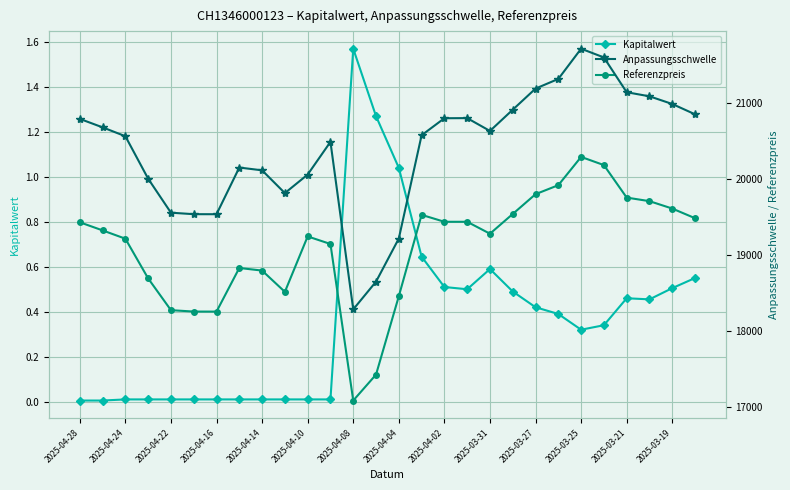

Is it true that Kapitalwert equals 0.0 at 2025-04-16?

True